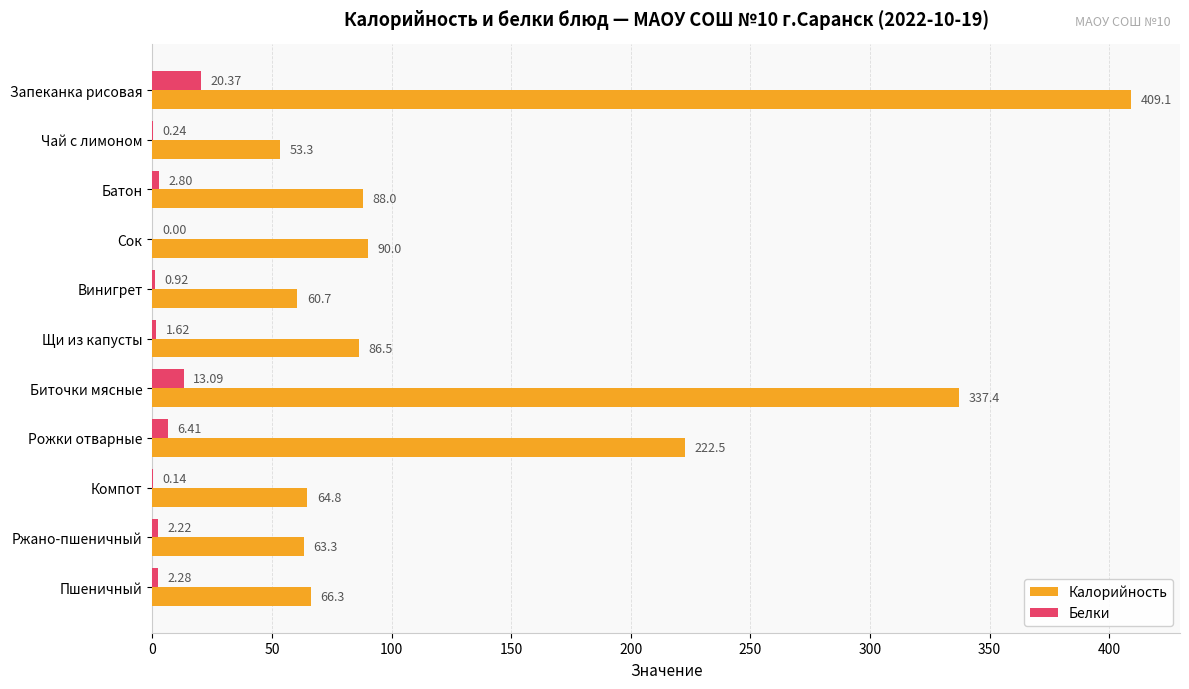

What is the average value of the Белки series?

4.6